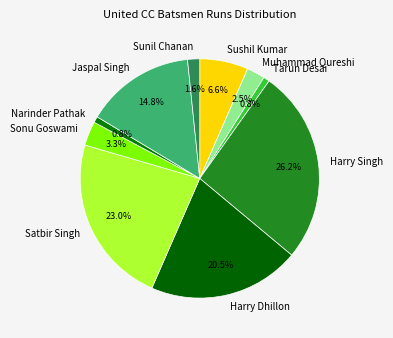

To the nearest percent, what portion does Tarun Desai represent?

1%